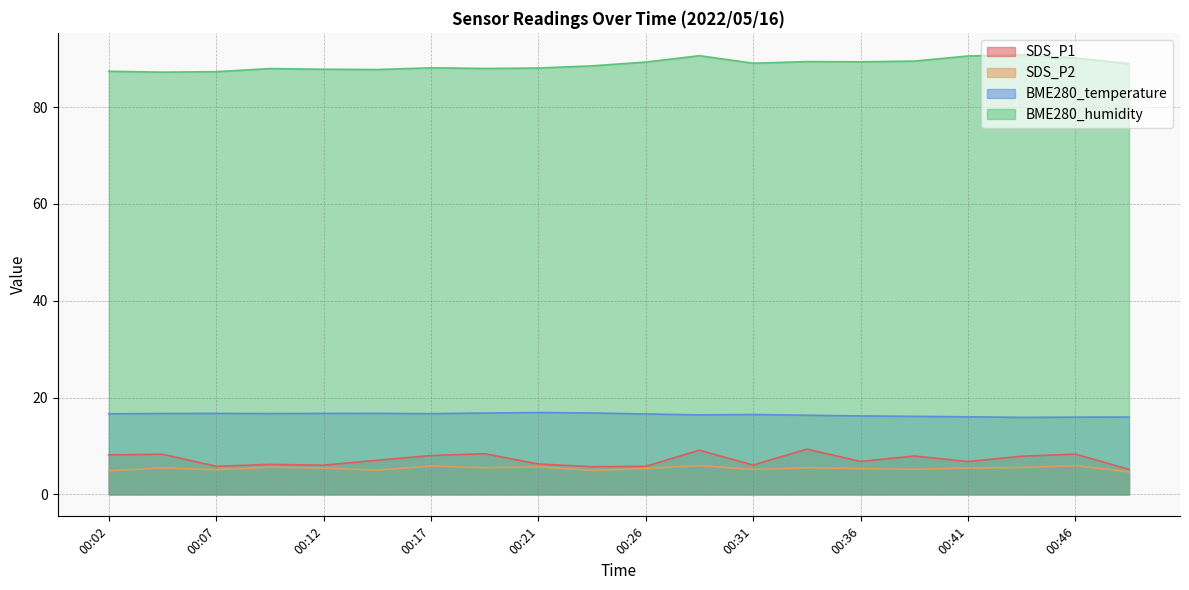

True or false: BME280_humidity and SDS_P2 cross at least once.

False